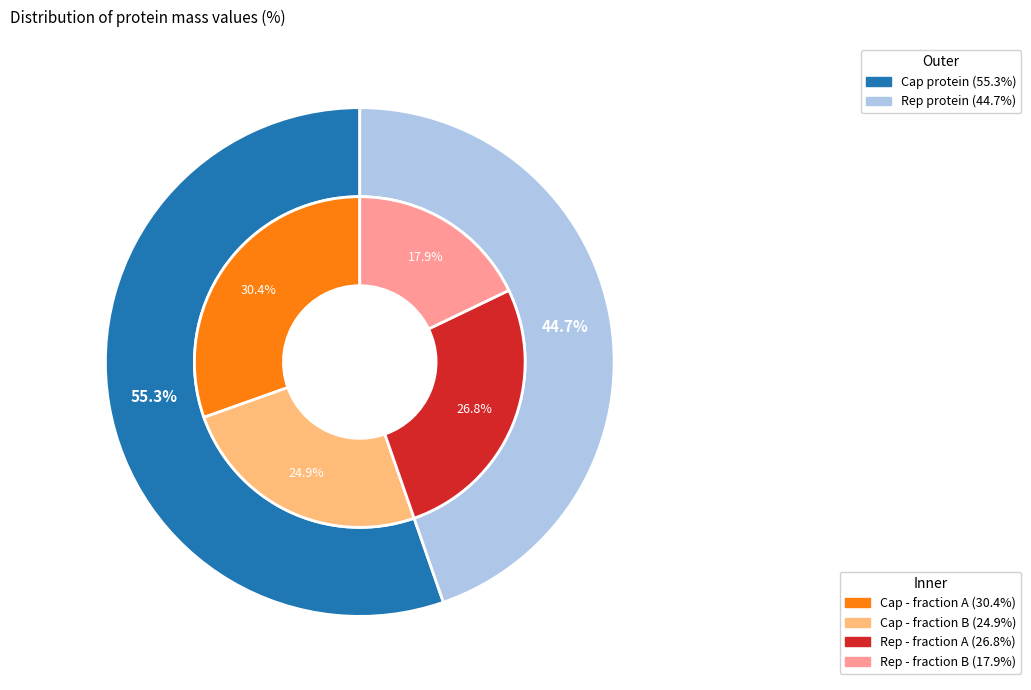

To the nearest percent, what is the combined percentage of Cap protein and Rep protein?

100%